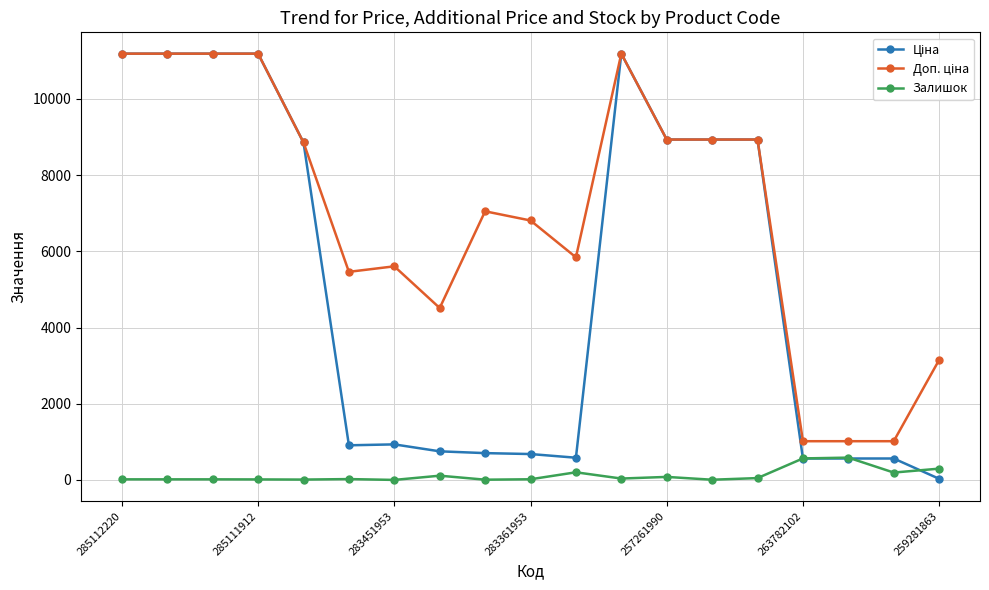

What is the greatest value displayed?

11188.2